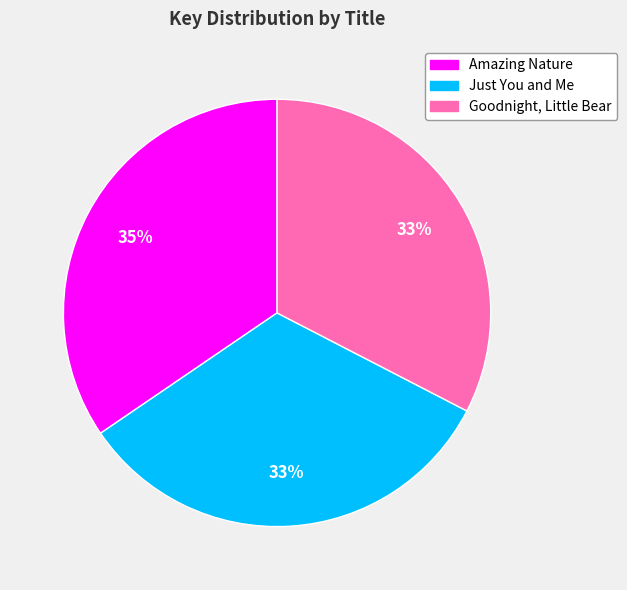

Is it true that Goodnight, Little Bear is 41% of the pie?

False